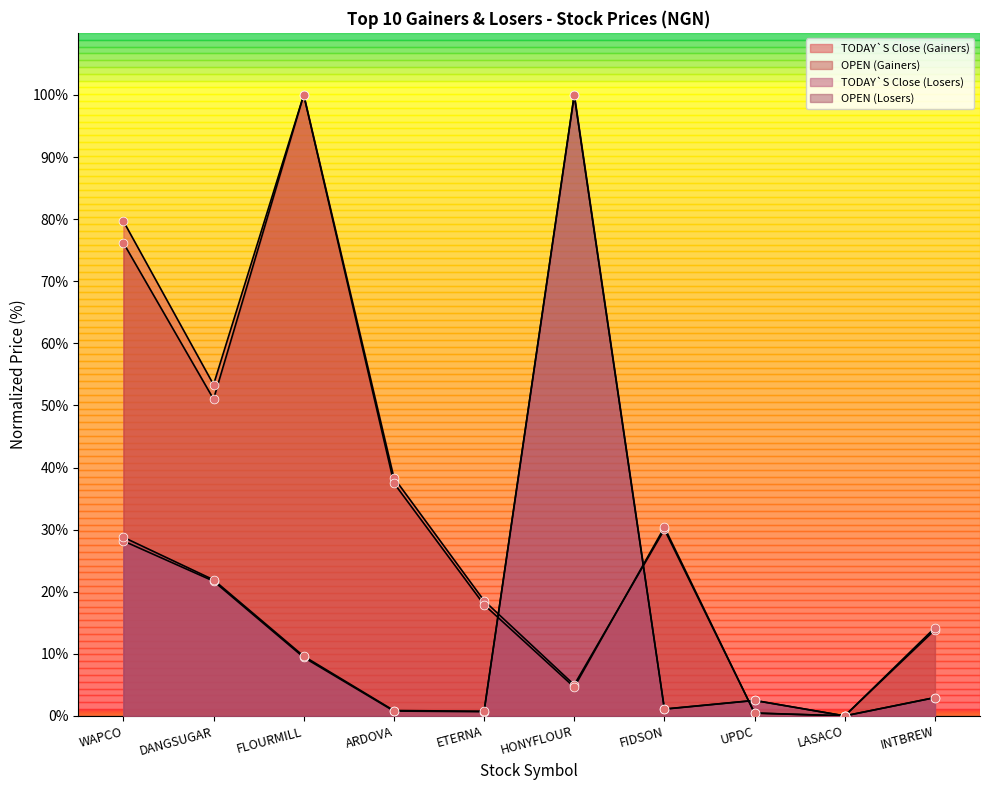

Which series reaches the maximum Y coordinate?

OPEN (Losers)